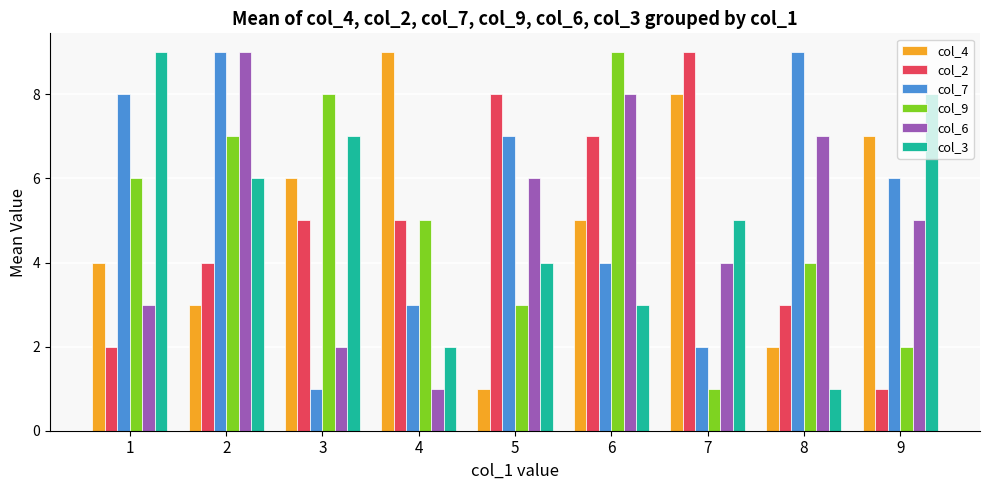

What is the sum of the col_9 values at 1 and 3?

14